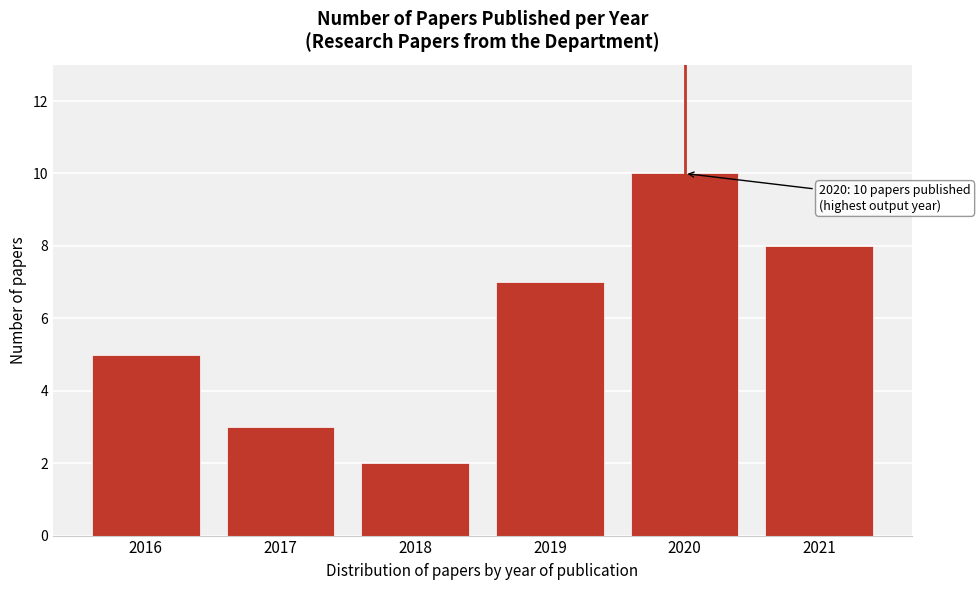

Reading left to right, transcribe all the data shown in this chart.

2016=5	2017=3	2018=2	2019=7	2020=10	2021=8